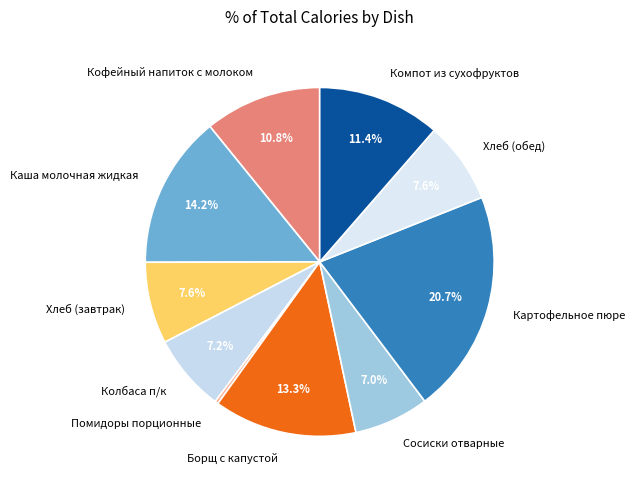

To the nearest percent, what is the difference between the largest and smallest slice percentages?

20%